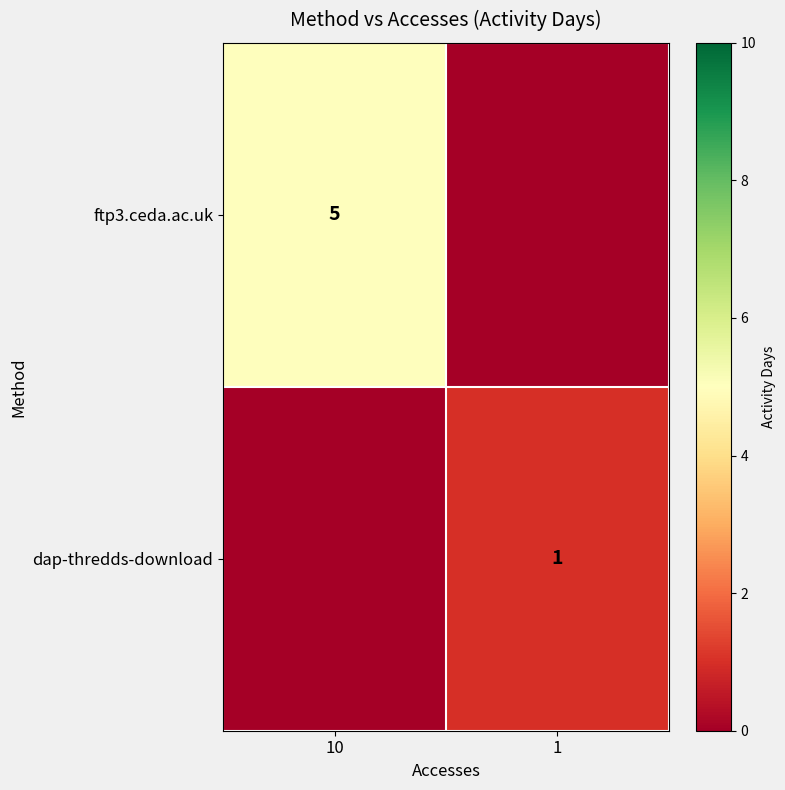

Is the value of dap-thredds-download at 1 greater than the value of ftp3.ceda.ac.uk at 10?

No